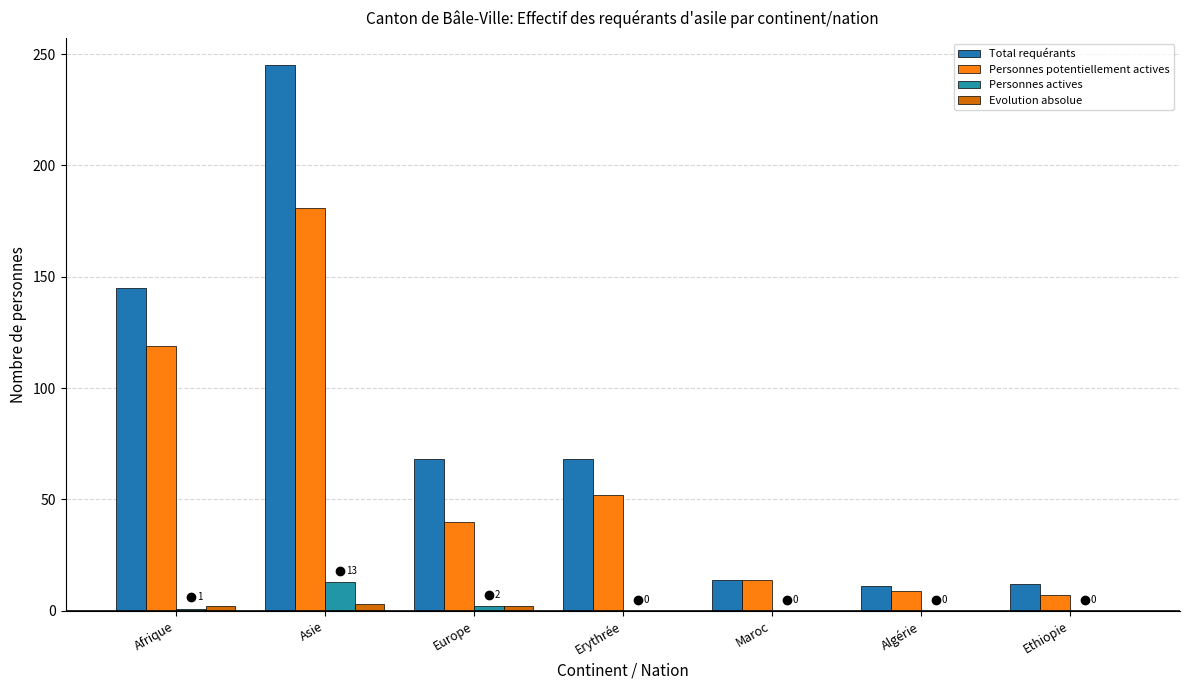

Reading left to right, what are all the values shown in this chart?

Total requérants: Afrique=145	Asie=245	Europe=68	Erythrée=68	Maroc=14	Algérie=11	Ethiopie=12
Personnes potentiellement actives: Afrique=119	Asie=181	Europe=40	Erythrée=52	Maroc=14	Algérie=9	Ethiopie=7
Personnes actives: Afrique=1	Asie=13	Europe=2	Erythrée=0	Maroc=0	Algérie=0	Ethiopie=0
Evolution absolue: Afrique=2	Asie=3	Europe=2	Erythrée=0	Maroc=0	Algérie=0	Ethiopie=0